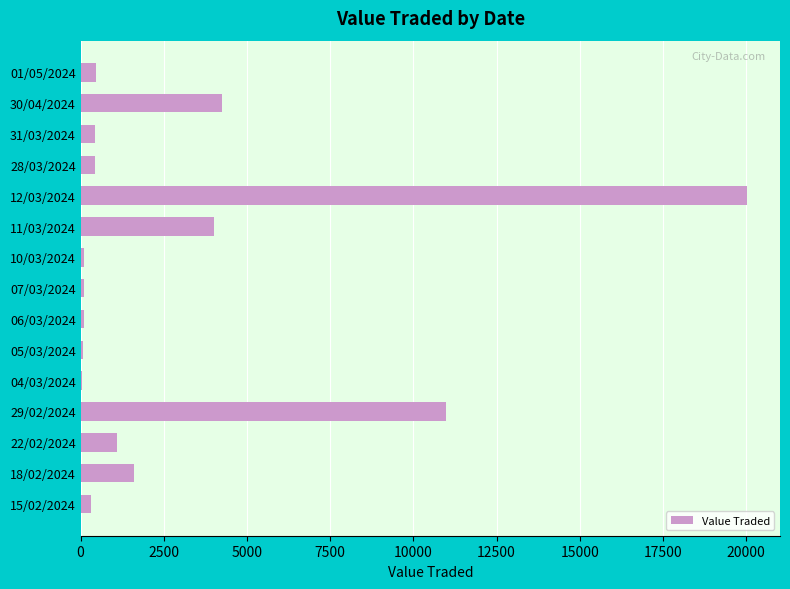

What is the greatest value displayed?

20015